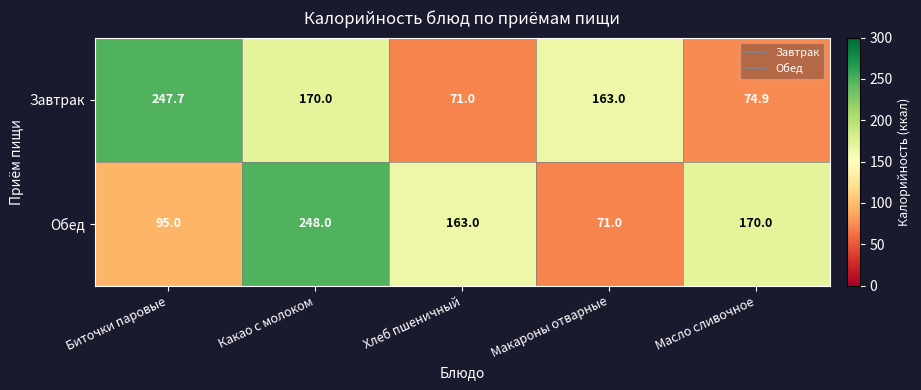

What is the smallest value displayed?

71.0